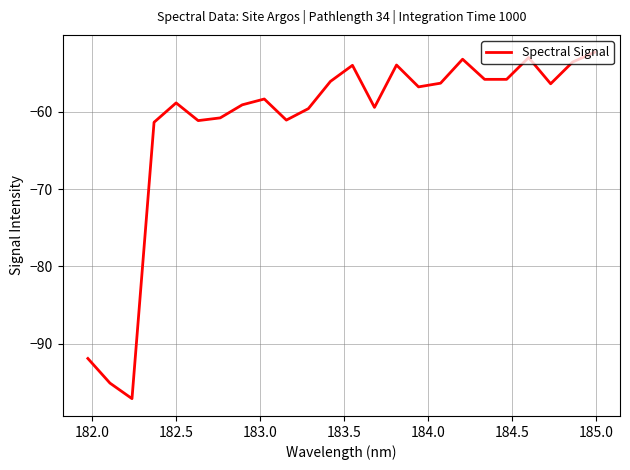

What is the smallest value displayed?

-97.1